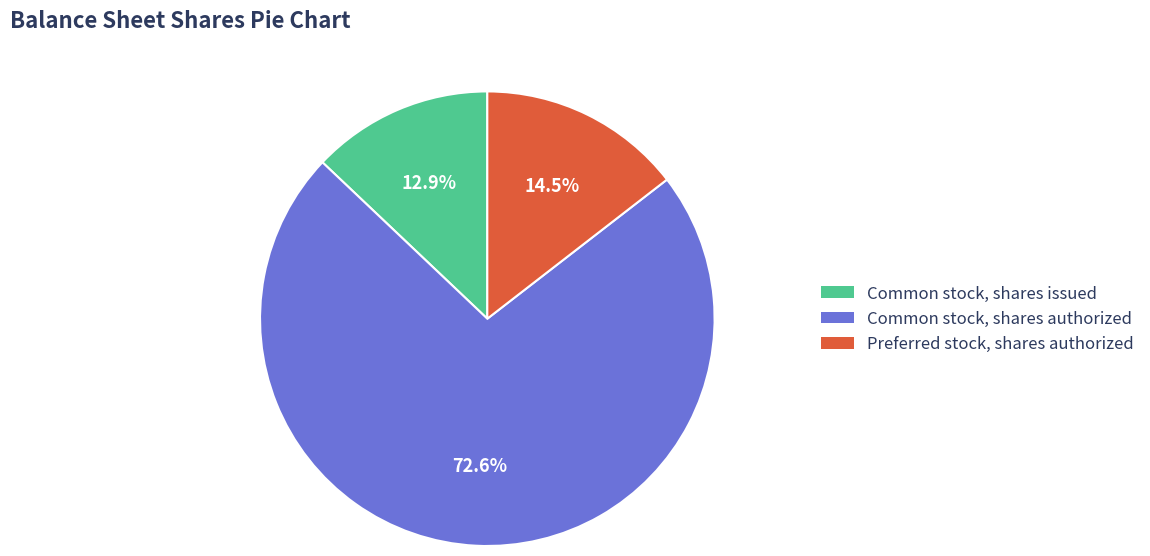

Is it true that Common stock, shares authorized is 73% of the pie?

True